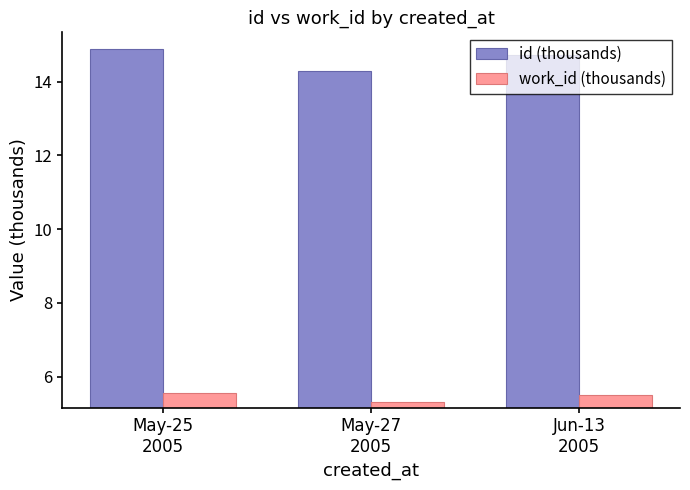

Is the value of work_id (thousands) at May-27
2005 greater than the value of id (thousands) at Jun-13
2005?

No